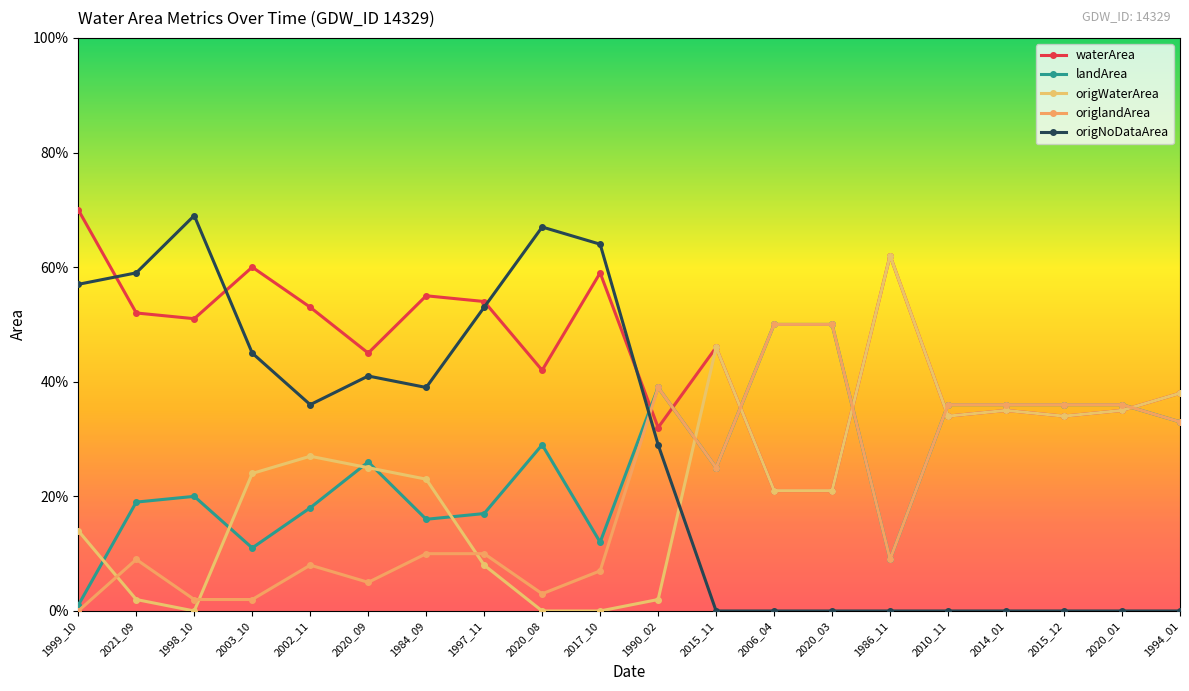

Reading left to right, transcribe all the data shown in this chart.

waterArea: 0.7	0.5	0.5	0.6	0.5	0.5	0.6	0.5	0.4	0.6	0.3	0.5	0.2	0.2	0.6	0.3	0.3	0.3	0.3	0.4
landArea: 0.0	0.2	0.2	0.1	0.2	0.3	0.2	0.2	0.3	0.1	0.4	0.2	0.5	0.5	0.1	0.4	0.4	0.4	0.4	0.3
origWaterArea: 0.1	0.0	0.0	0.2	0.3	0.2	0.2	0.1	0.0	0.0	0.0	0.5	0.2	0.2	0.6	0.3	0.3	0.3	0.3	0.4
origlandArea: 0.0	0.1	0.0	0.0	0.1	0.1	0.1	0.1	0.0	0.1	0.4	0.2	0.5	0.5	0.1	0.4	0.4	0.4	0.4	0.3
origNoDataArea: 0.6	0.6	0.7	0.5	0.4	0.4	0.4	0.5	0.7	0.6	0.3	0.0	0.0	0.0	0.0	0.0	0.0	0.0	0.0	0.0